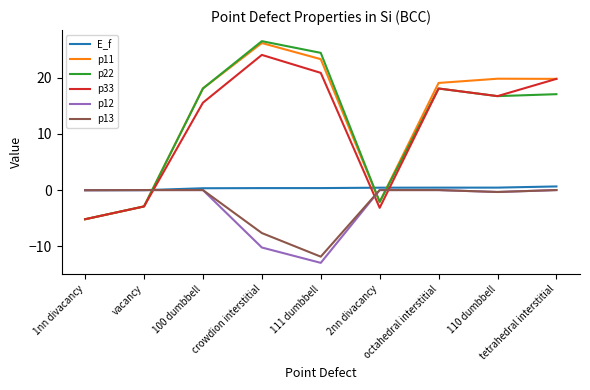

True or false: p11 and E_f intersect in this chart.

True